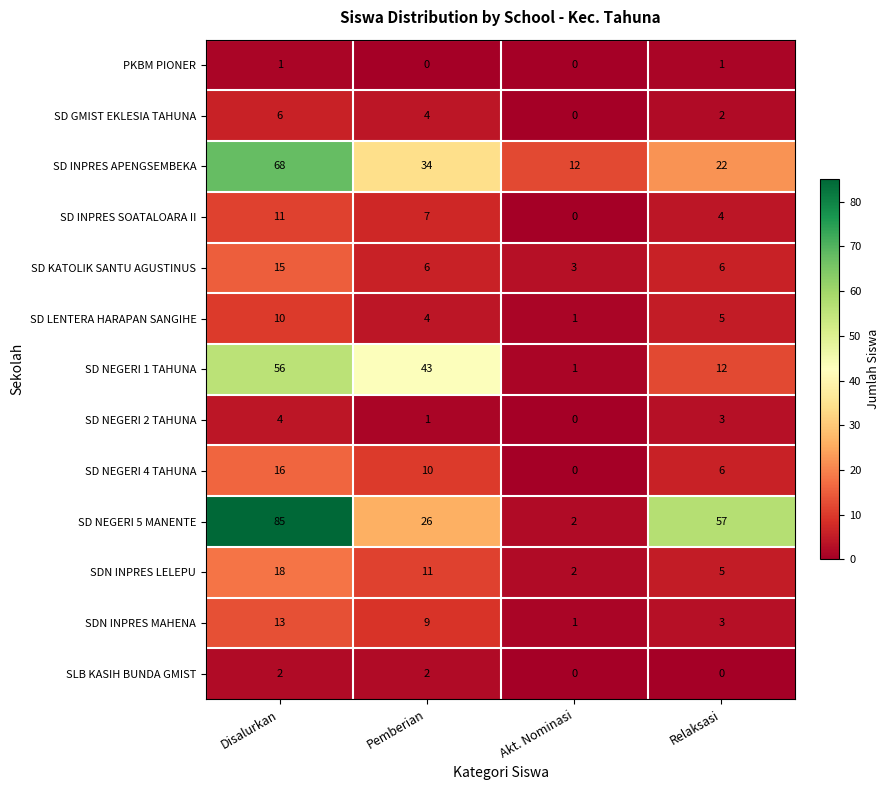

Between Pemberian and Akt. Nominasi, which series saw the biggest shift?

SD NEGERI 1 TAHUNA